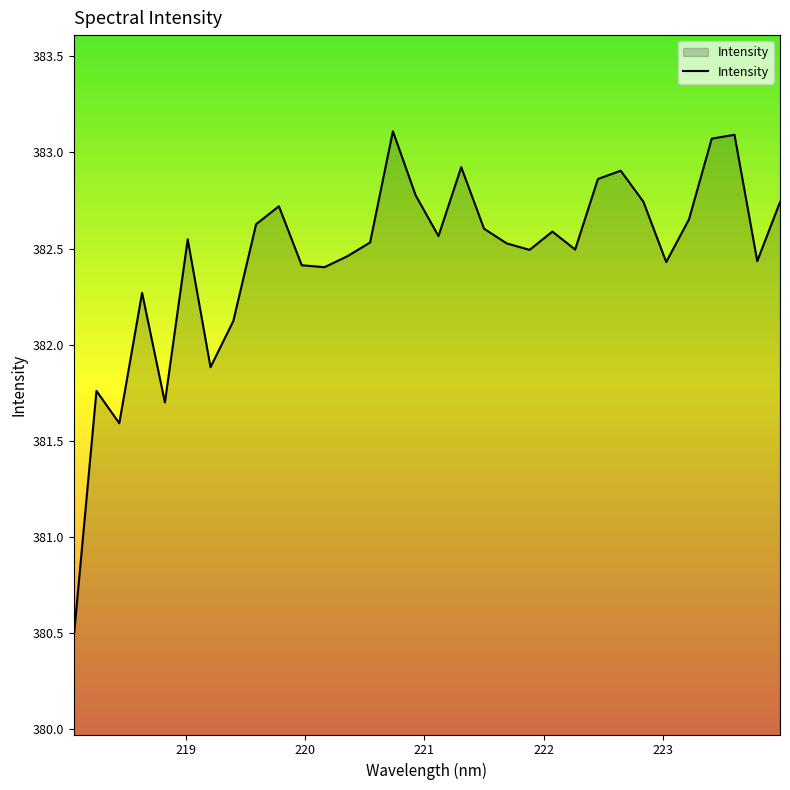

How many lines are shown in the chart?

1